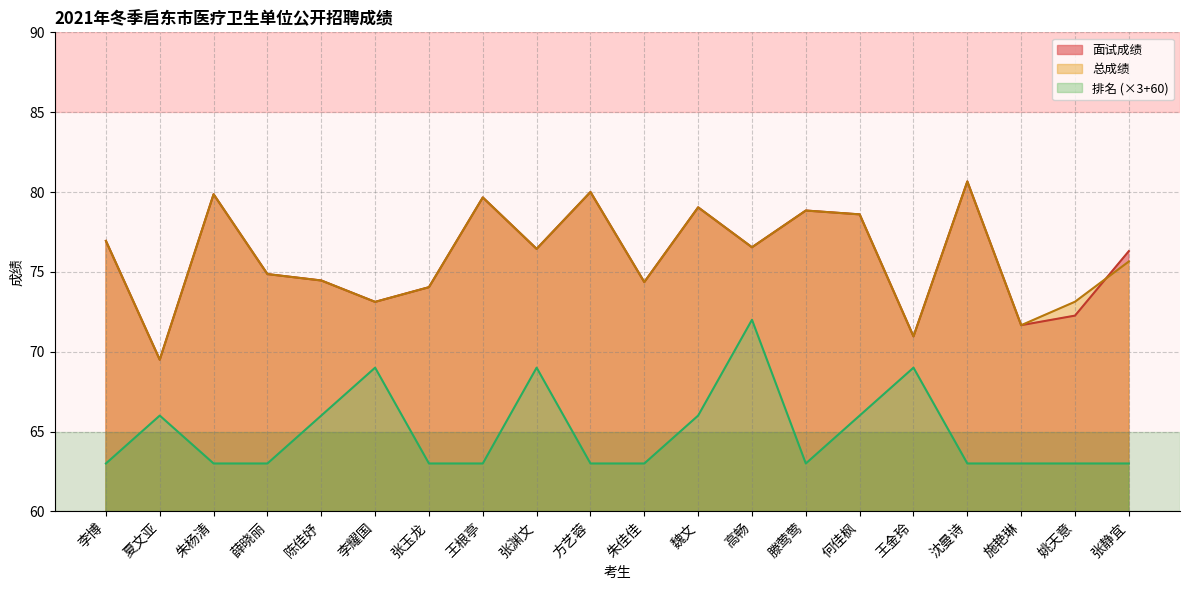

What is the spread (max minus min) of values at 施艳琳?

8.7